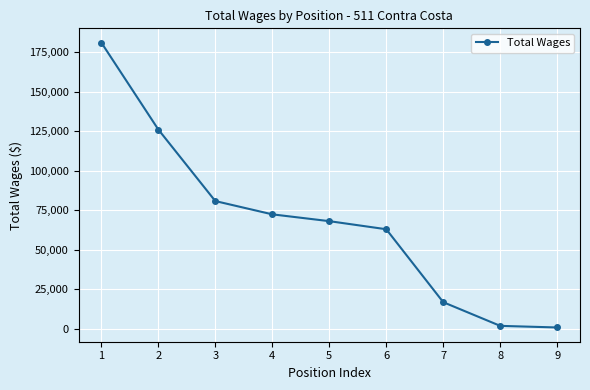

Is it true that the value at 1 is 181005?

True